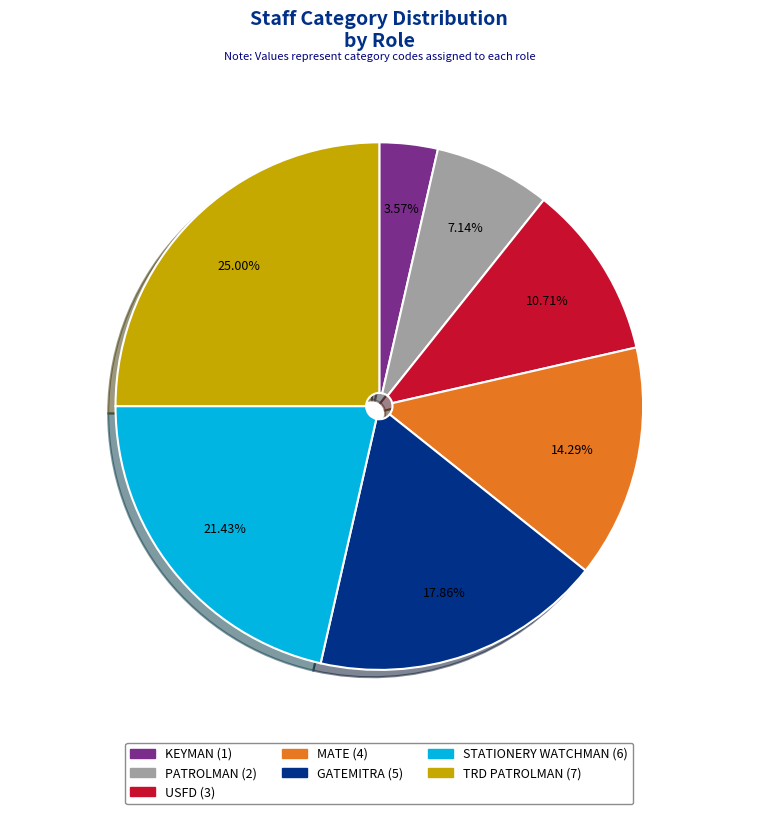

Which slice is the largest?

TRD PATROLMAN